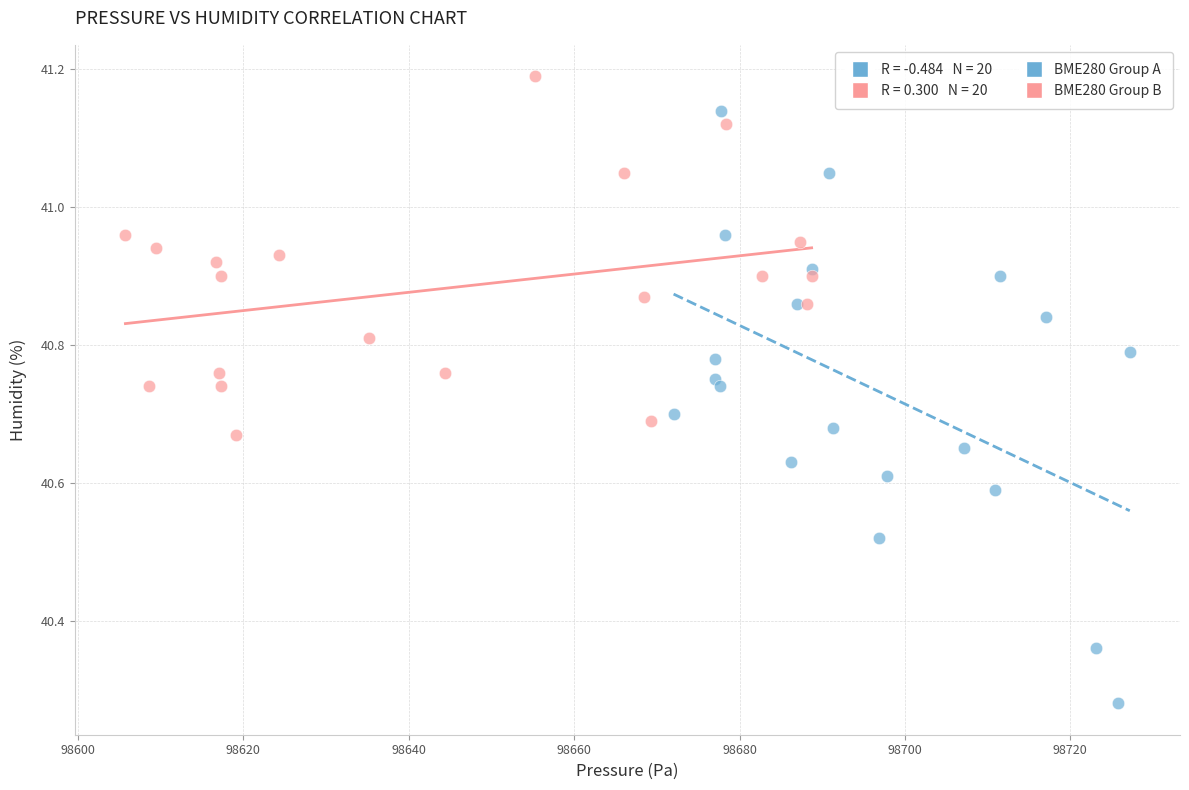

Which series reaches the maximum Y coordinate?

BME280 Group B